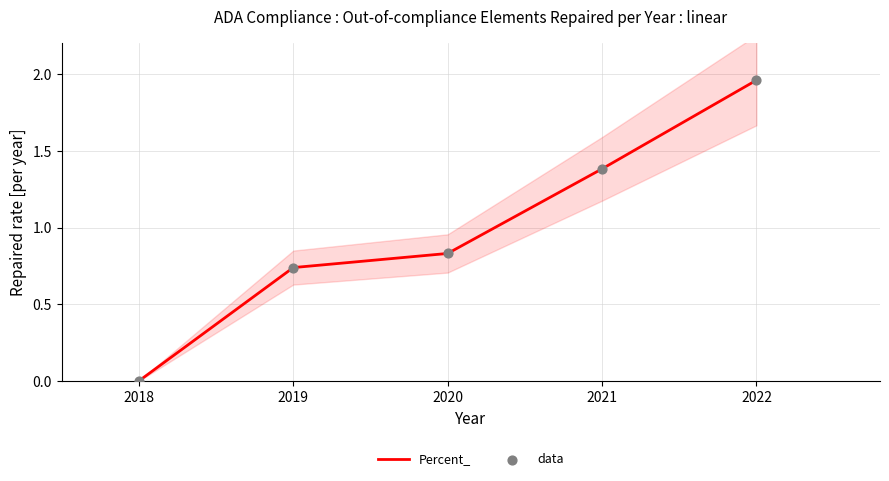

What are all the series names shown in the legend?

Percent_, data